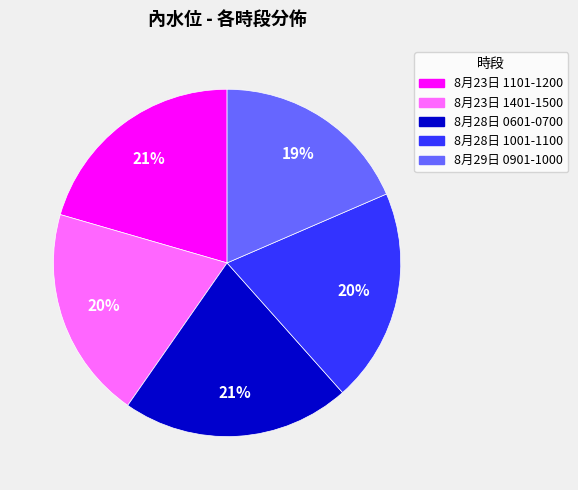

The 8月23日 1101-1200 slice represents 21% of the pie. True or false?

True